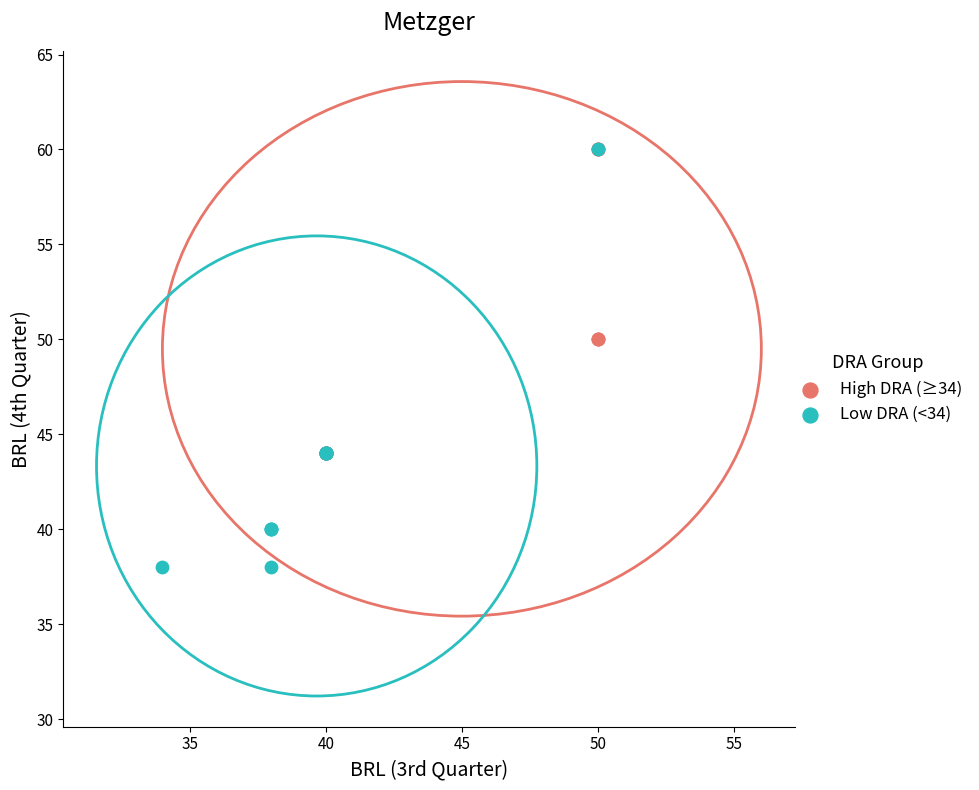

Which series has the largest Y range (max minus min)?

Low DRA (<34)